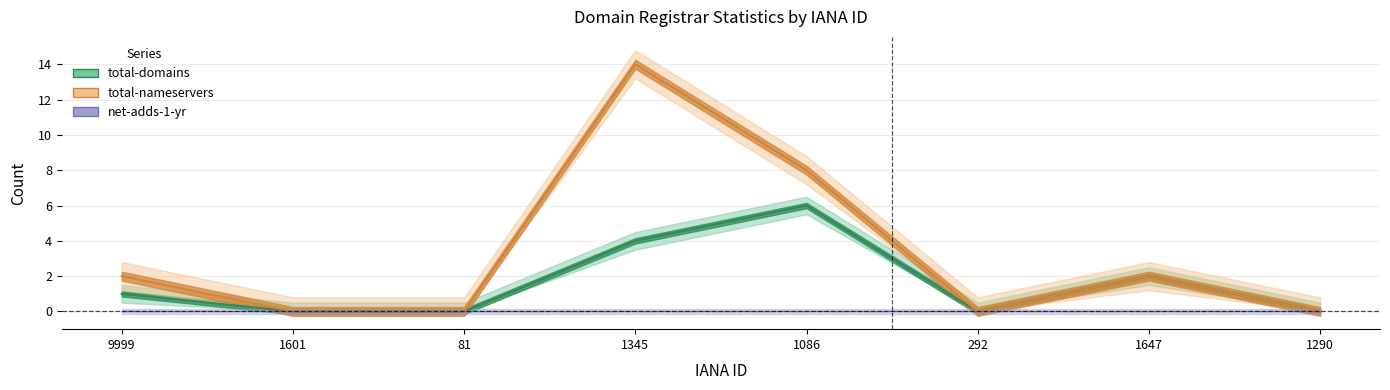

Is the value of total-nameservers at 1647 greater than the value of total-domains at 1290?

Yes